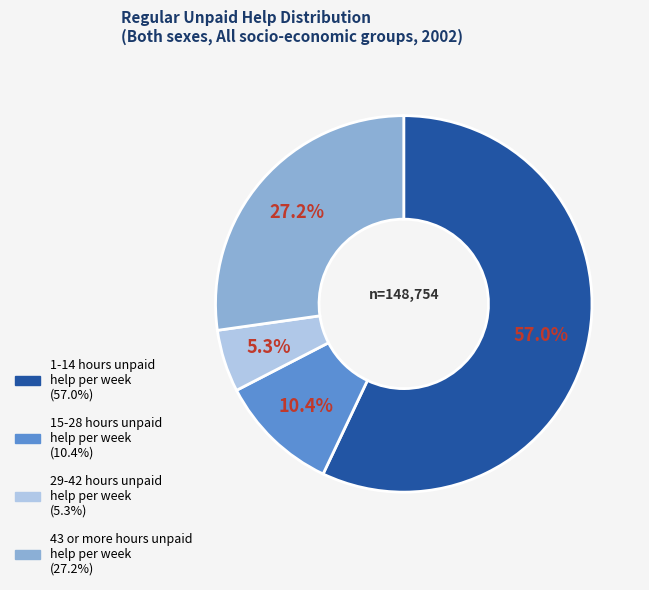

Combined, do 1-14 hours unpaid help per week and 15-28 hours unpaid help per week account for over 50%?

Yes